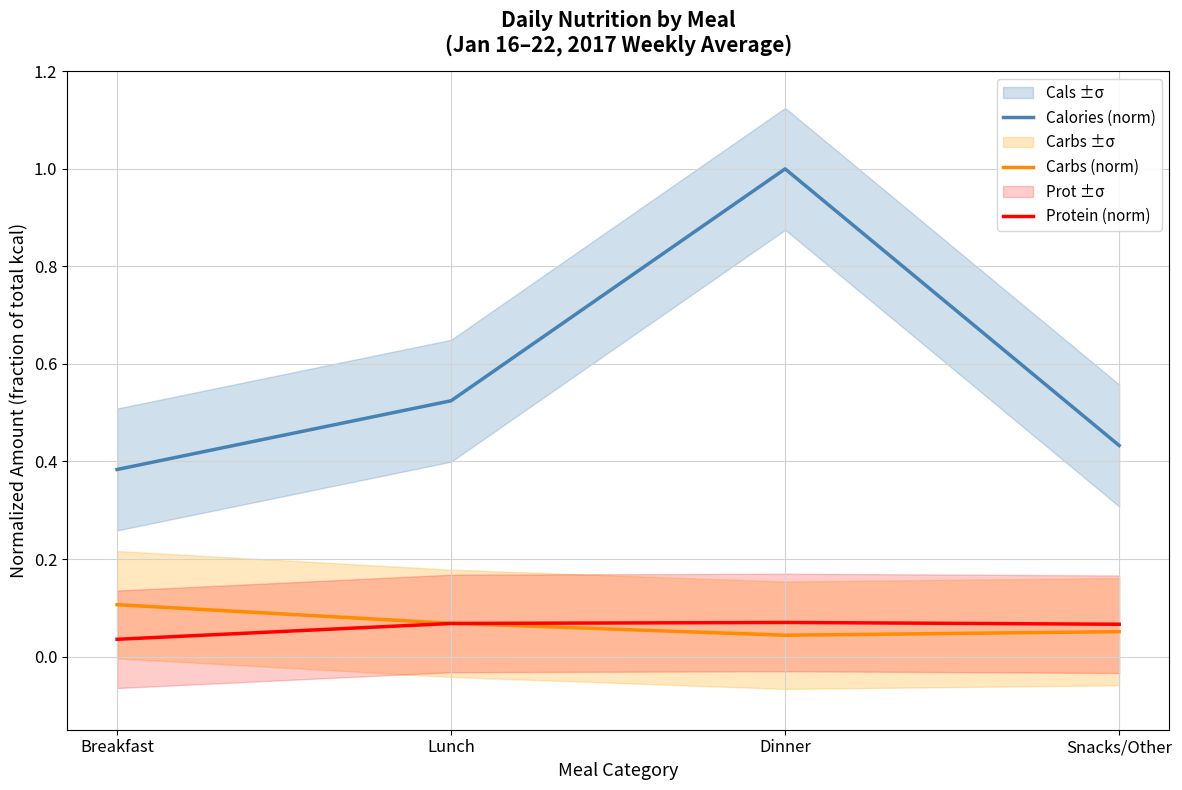

What are all the series names shown in the legend?

Calories (norm), Carbs (norm), Protein (norm)